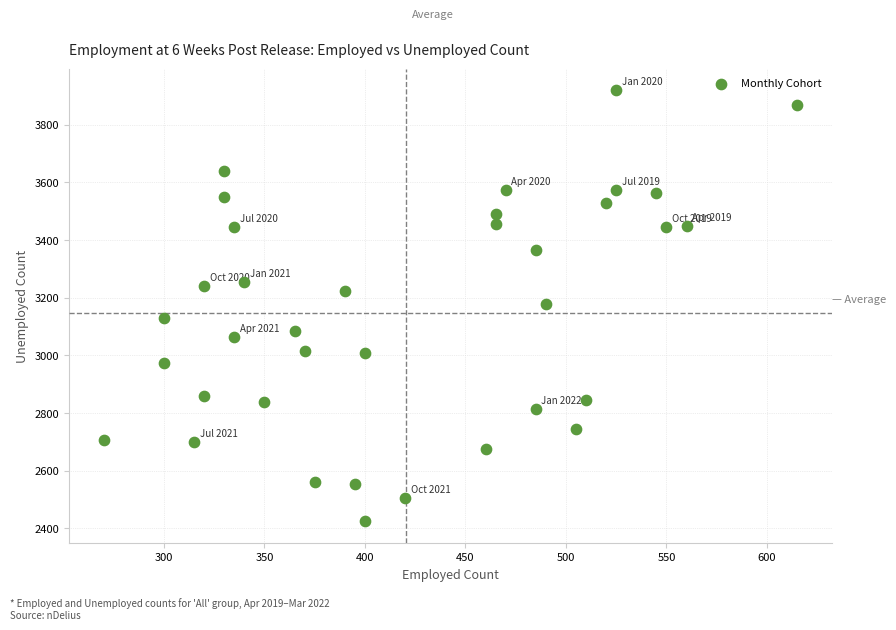

What is the range of Y values (max minus min)?

1495